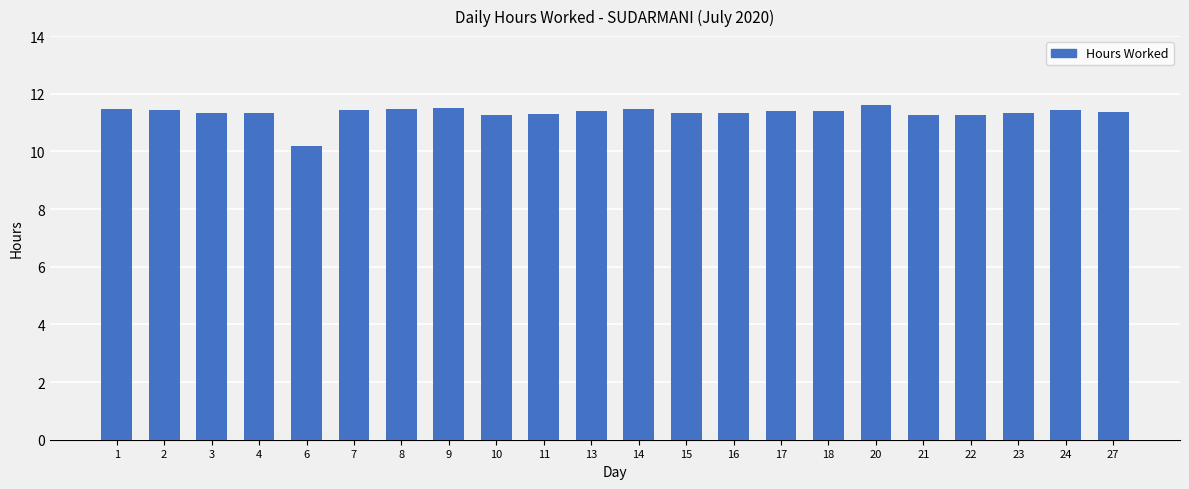

What is the sum of the values at 8 and 3?

22.8